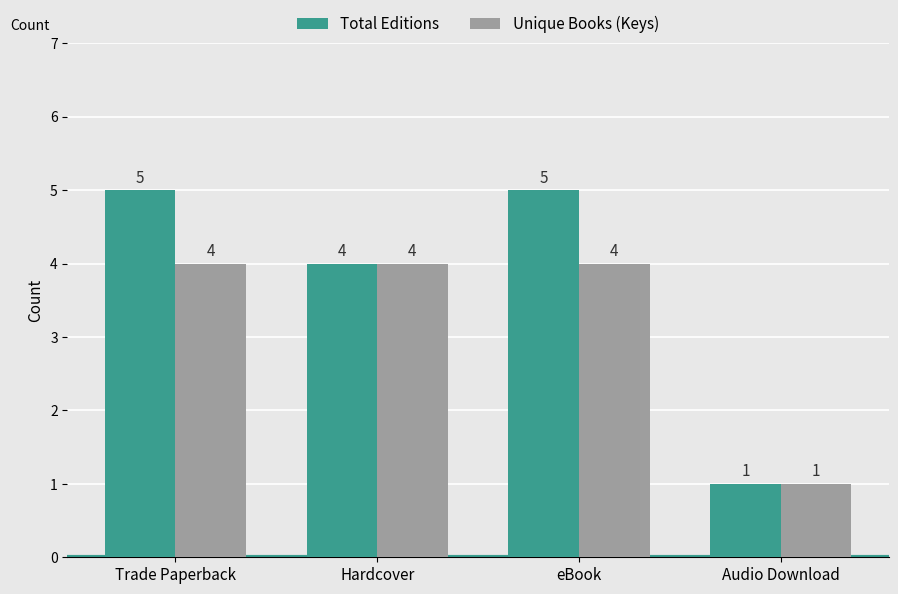

What is the label of the 4th bar from the left?

Audio Download